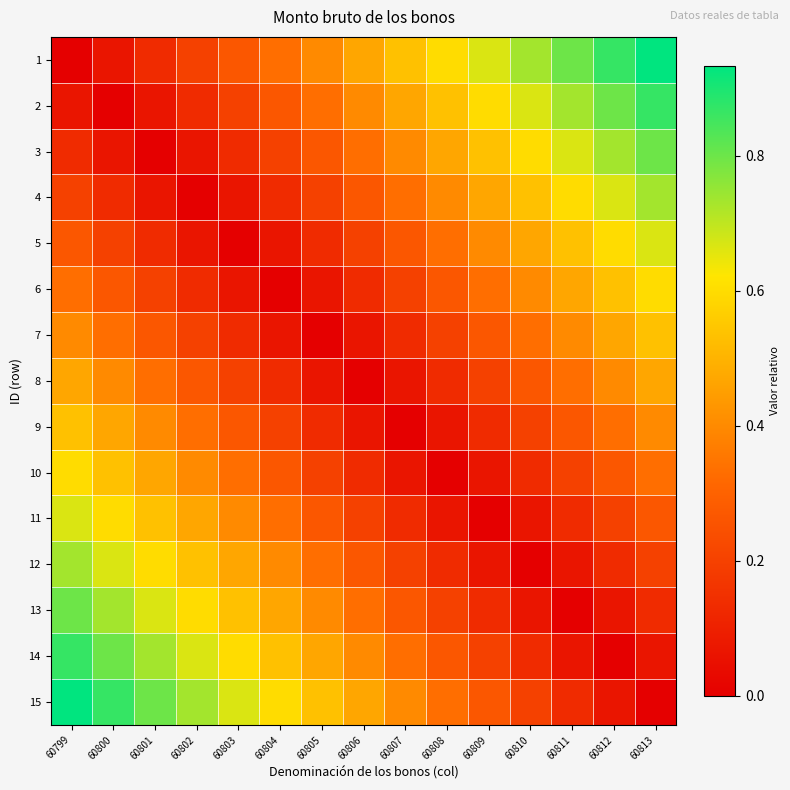

What is the difference between the highest and lowest values at 60807?

0.5